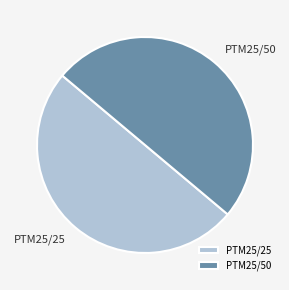

What is the ratio of the value at PTM25/50 to the value at PTM25/25?

1.0